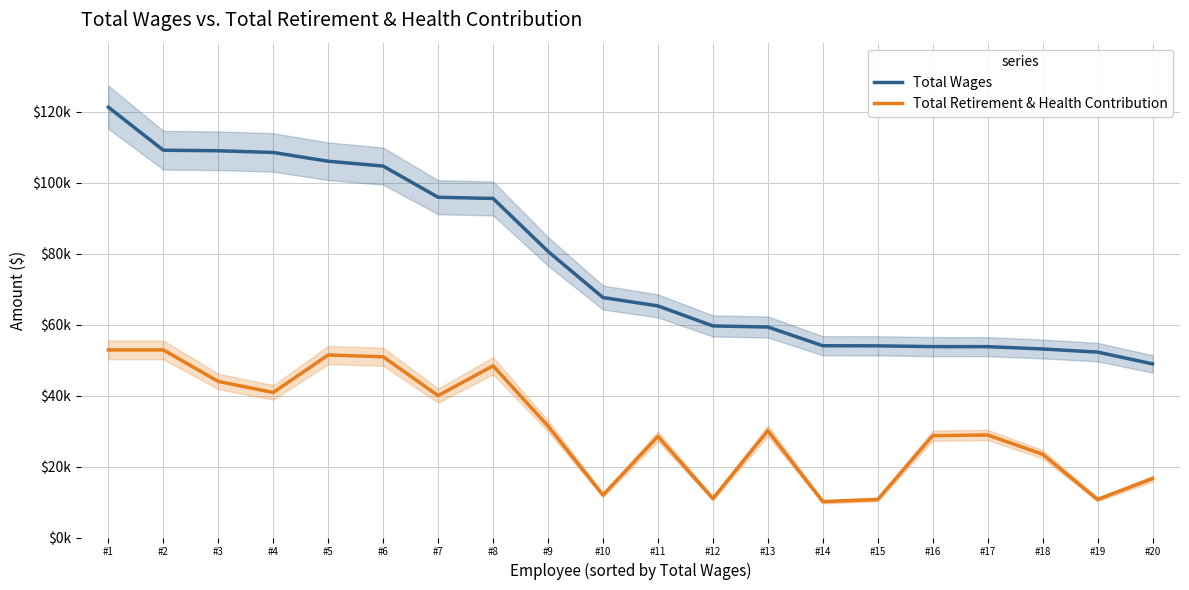

What are all the series names shown in the legend?

Total Wages, Total Retirement & Health Contribution